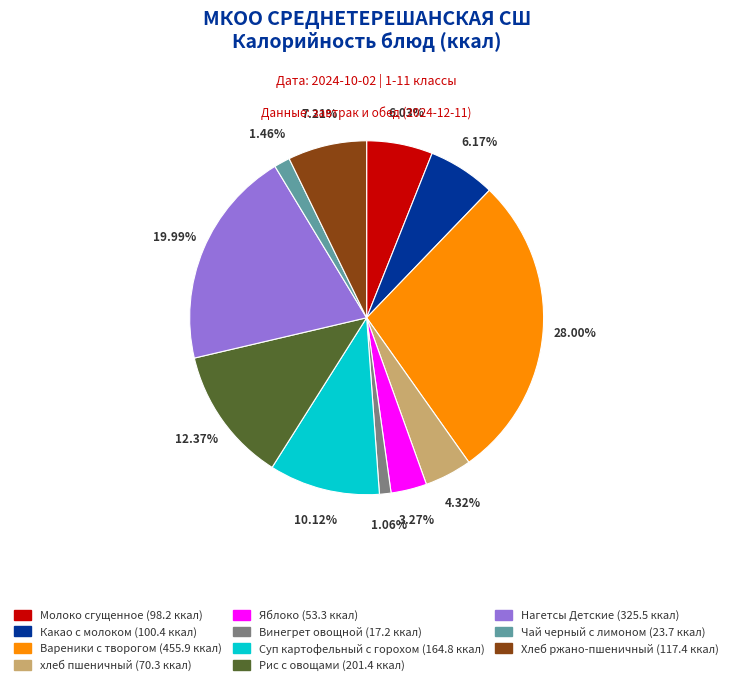

To the nearest percent, what is the difference between the largest and smallest slice percentages?

27%